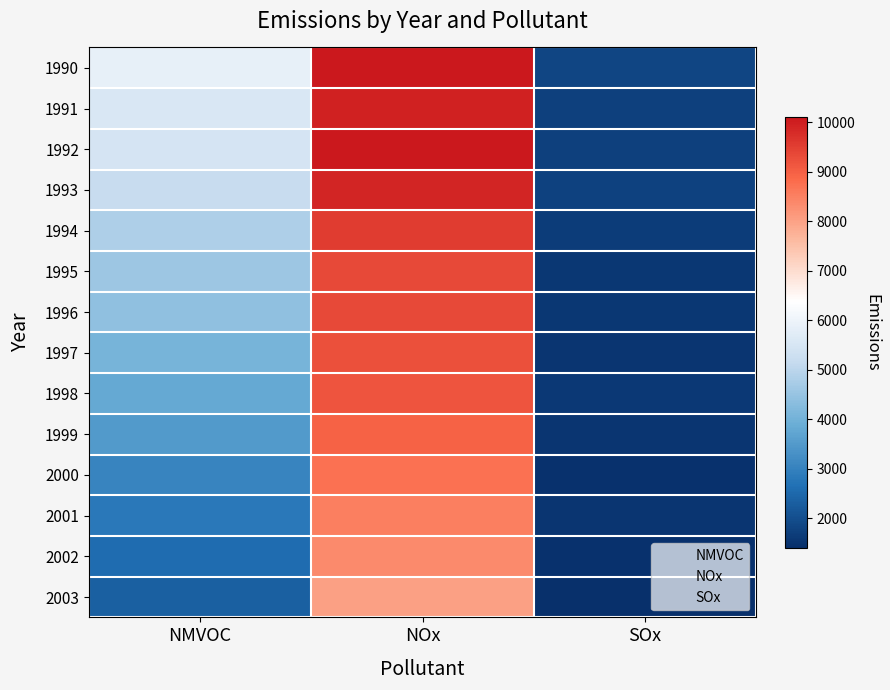

Reading right to left, list all the values displayed in this chart.

1990: SOx=1812.7	NOx=10082.2	NMVOC=5881.1
1991: SOx=1733.5	NOx=9961.5	NMVOC=5554.0
1992: SOx=1725.9	NOx=10100.7	NMVOC=5468.6
1993: SOx=1757.2	NOx=9874.5	NMVOC=5176.6
1994: SOx=1667.6	NOx=9544.9	NMVOC=4824.0
1995: SOx=1568.2	NOx=9352.8	NMVOC=4567.4
1996: SOx=1565.2	NOx=9347.9	NMVOC=4391.3
1997: SOx=1507.2	NOx=9232.1	NMVOC=4076.3
1998: SOx=1570.3	NOx=9158.8	NMVOC=3804.3
1999: SOx=1504.0	NOx=8947.8	NMVOC=3504.6
2000: SOx=1466.9	NOx=8709.9	NMVOC=3055.5
2001: SOx=1505.2	NOx=8511.0	NMVOC=2803.5
2002: SOx=1457.1	NOx=8362.8	NMVOC=2581.2
2003: SOx=1400.0	NOx=8000.0	NMVOC=2351.5